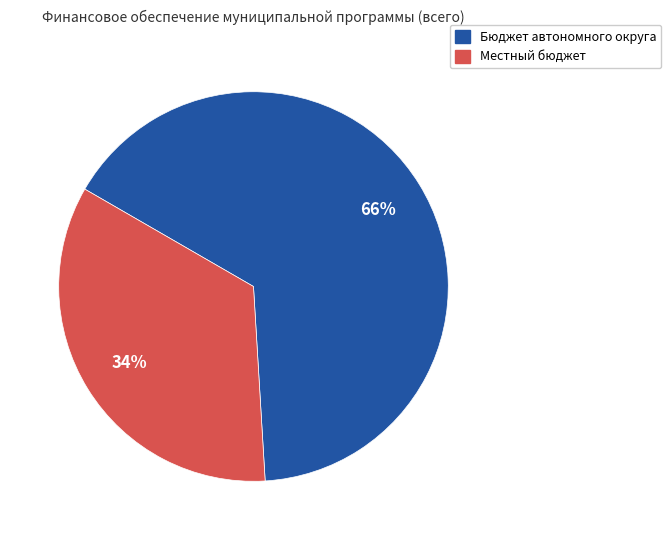

To the nearest percent, what is the average slice percentage?

50%